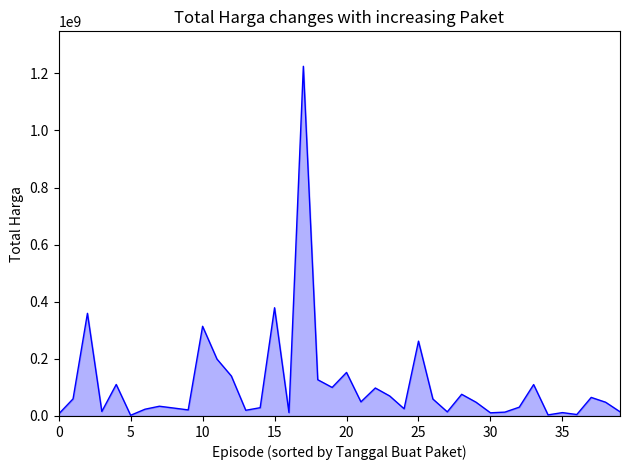

Does the chart display data point markers on the line(s)?

No